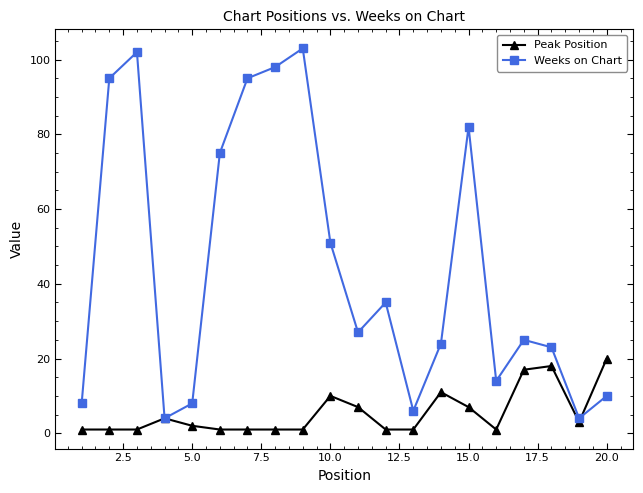

True or false: Peak Position and Weeks on Chart cross at least once.

True